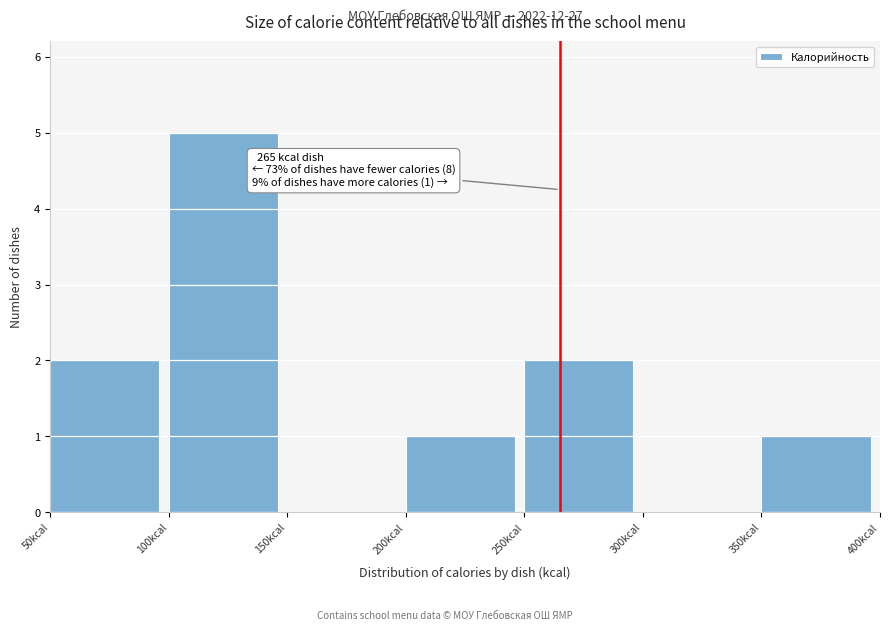

Which range on the x-axis has the tallest bar?

100 to 150